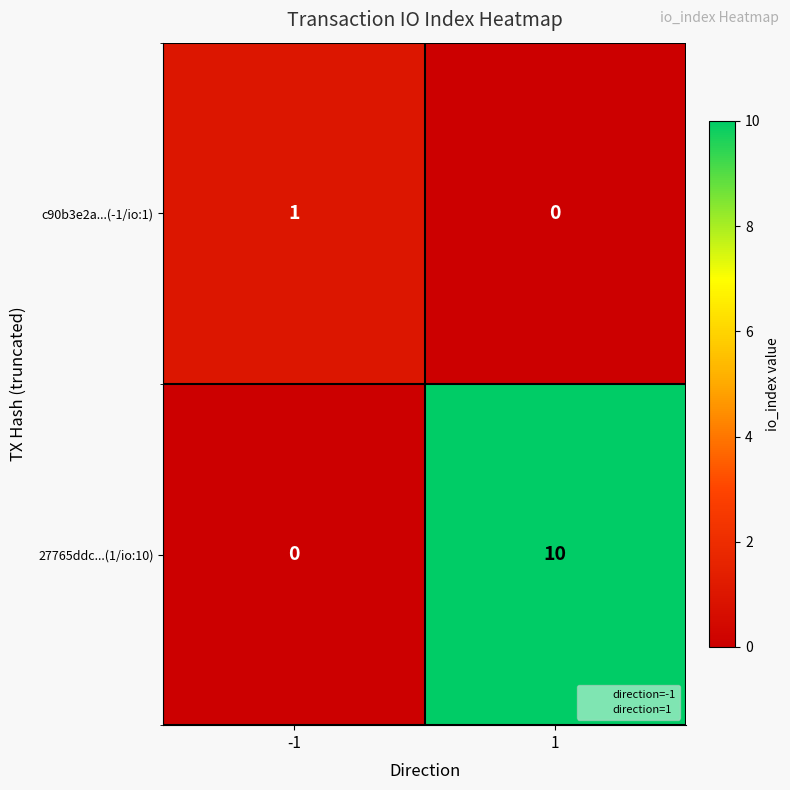

Rank the series at 1 from highest to lowest value.

27765ddc...(1/io:10), c90b3e2a...(-1/io:1)